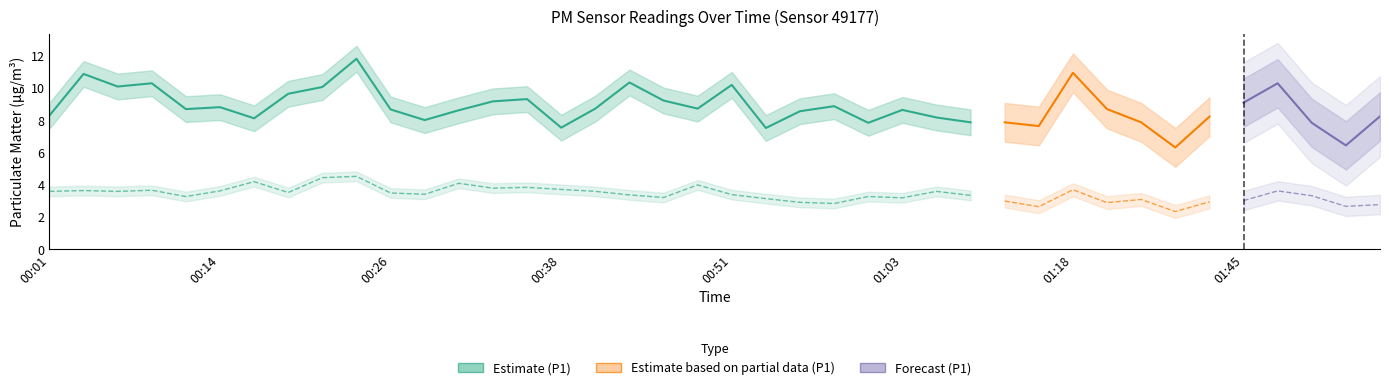

At which category does the chart reach its minimum across all series?

01:37